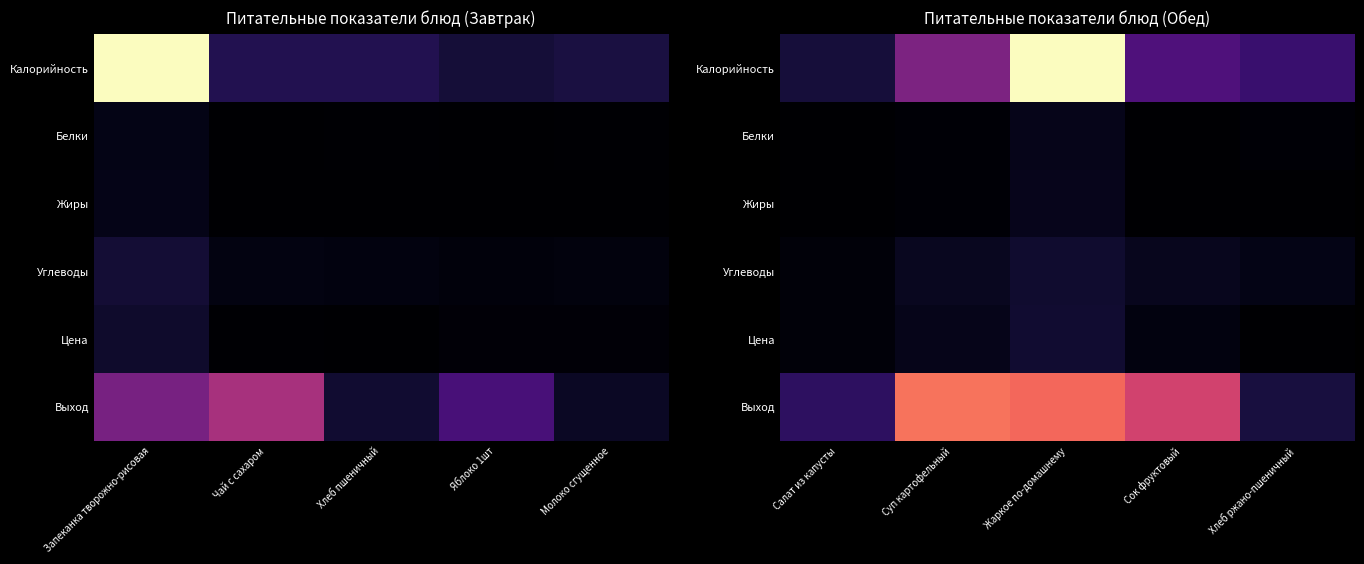

Is the value of Цена at Салат из капусты greater than the value of Жиры at Салат из капусты?

Yes